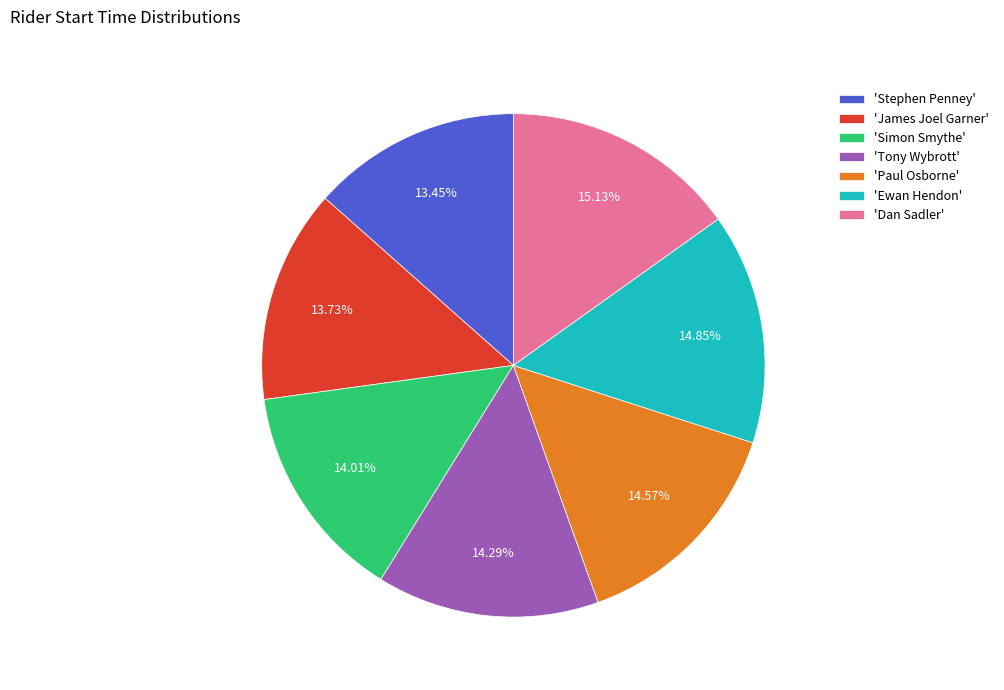

Does any single category account for the majority?

No